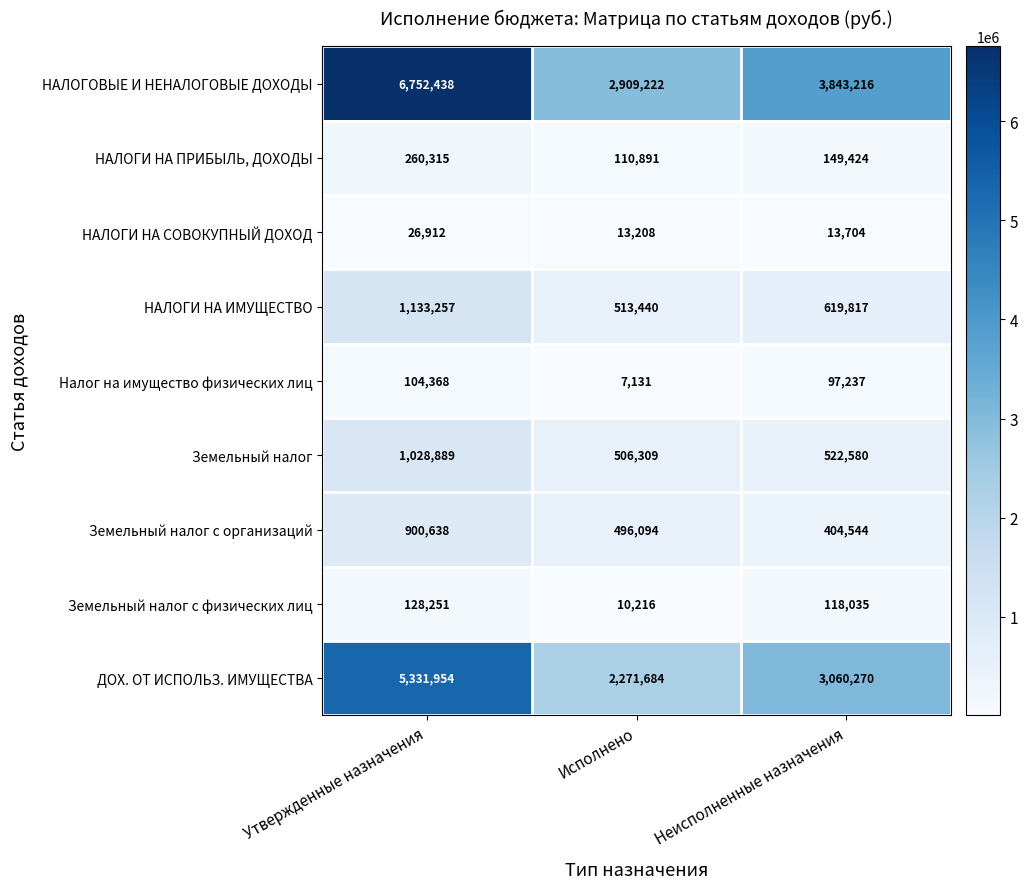

Count the number of categories in the chart.

3